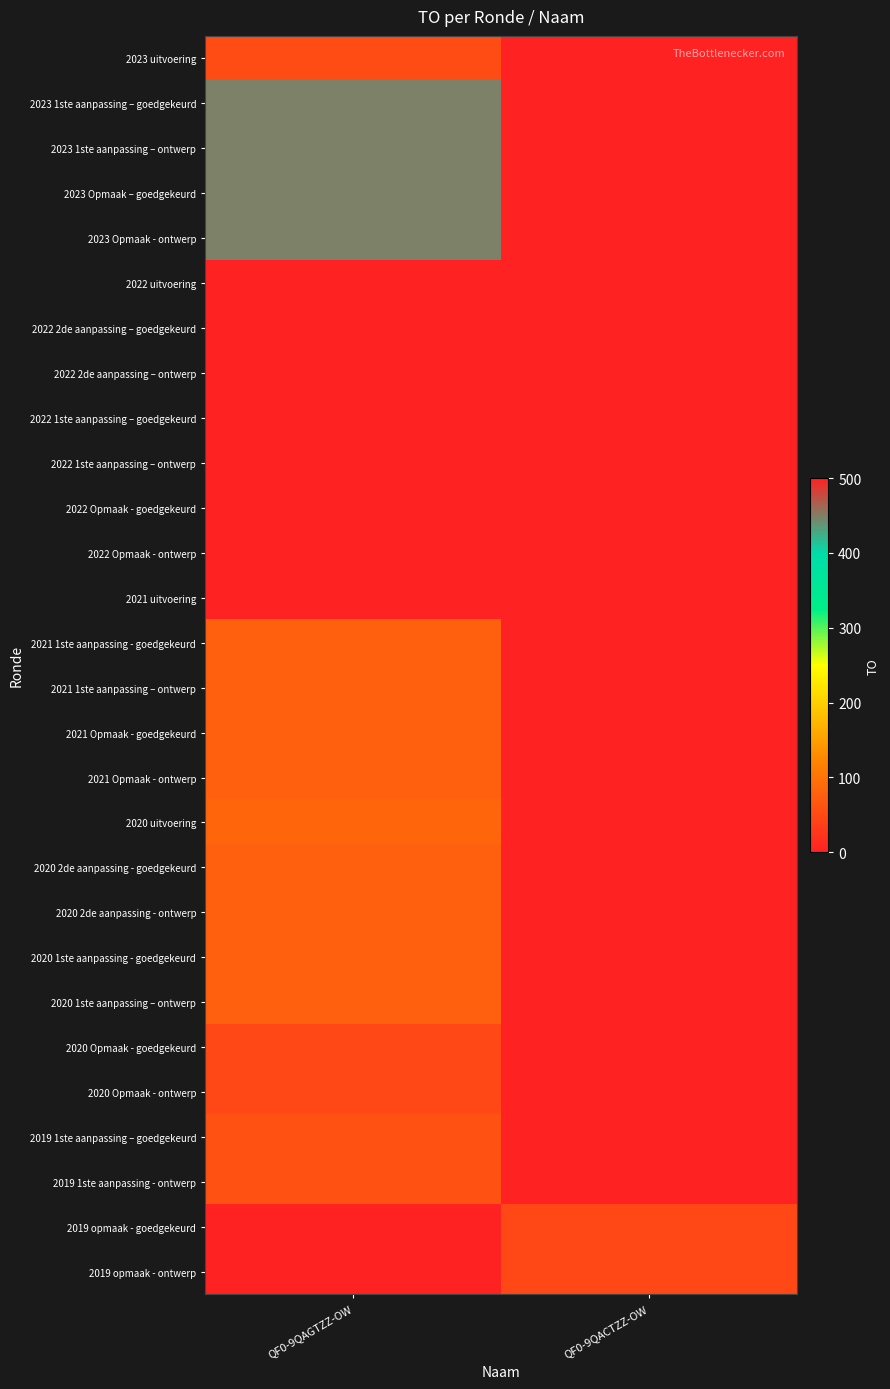

Rank the series at QF0-9QAGTZZ-OW from highest to lowest value.

2023 1ste aanpassing – goedgekeurd, 2023 1ste aanpassing – ontwerp, 2023 Opmaak – goedgekeurd, 2023 Opmaak - ontwerp, 2020 uitvoering, 2021 1ste aanpassing - goedgekeurd, 2021 1ste aanpassing – ontwerp, 2021 Opmaak - goedgekeurd, 2021 Opmaak - ontwerp, 2020 2de aanpassing - goedgekeurd, 2020 2de aanpassing - ontwerp, 2020 1ste aanpassing - goedgekeurd, 2020 1ste aanpassing – ontwerp, 2019 1ste aanpassing – goedgekeurd, 2019 1ste aanpassing - ontwerp, 2023 uitvoering, 2020 Opmaak - goedgekeurd, 2020 Opmaak - ontwerp, 2022 uitvoering, 2022 2de aanpassing – goedgekeurd, 2022 2de aanpassing – ontwerp, 2022 1ste aanpassing – goedgekeurd, 2022 1ste aanpassing – ontwerp, 2022 Opmaak - goedgekeurd, 2022 Opmaak - ontwerp, 2021 uitvoering, 2019 opmaak - goedgekeurd, 2019 opmaak - ontwerp